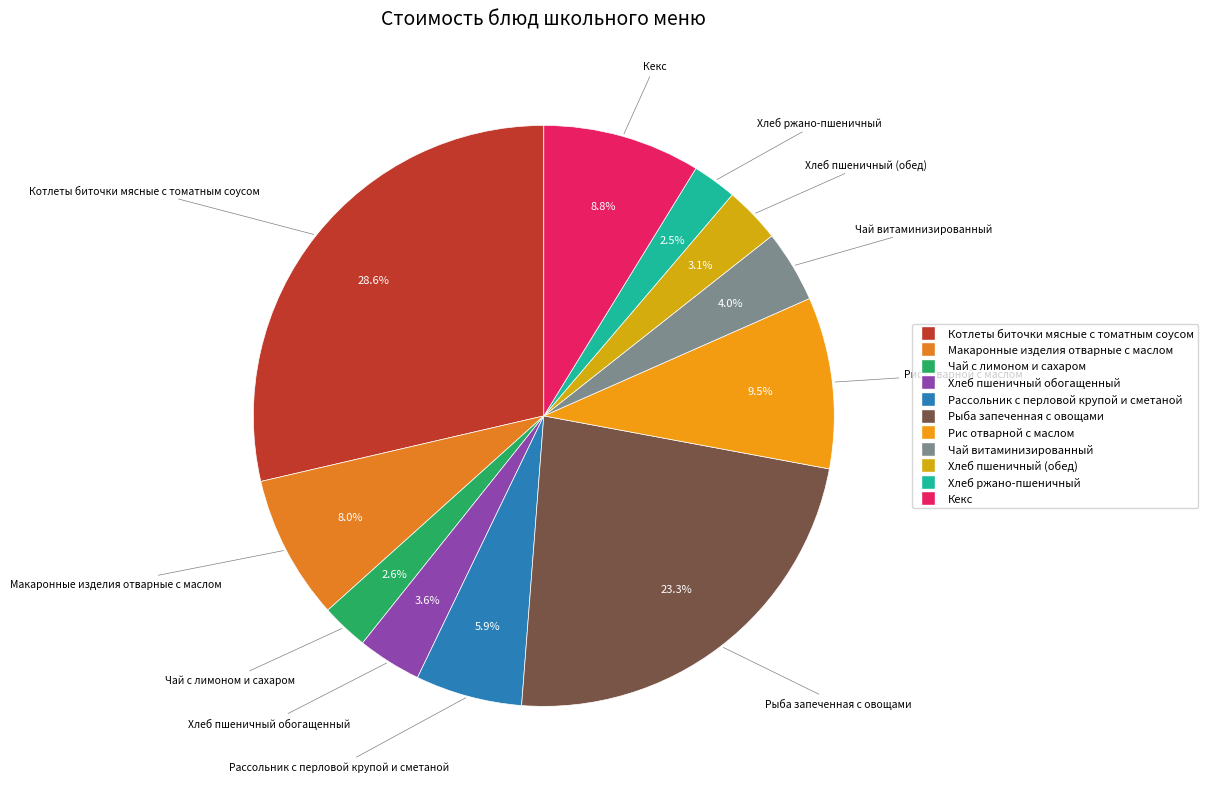

The Рассольник с перловой крупой и сметаной slice represents 6% of the pie. True or false?

True